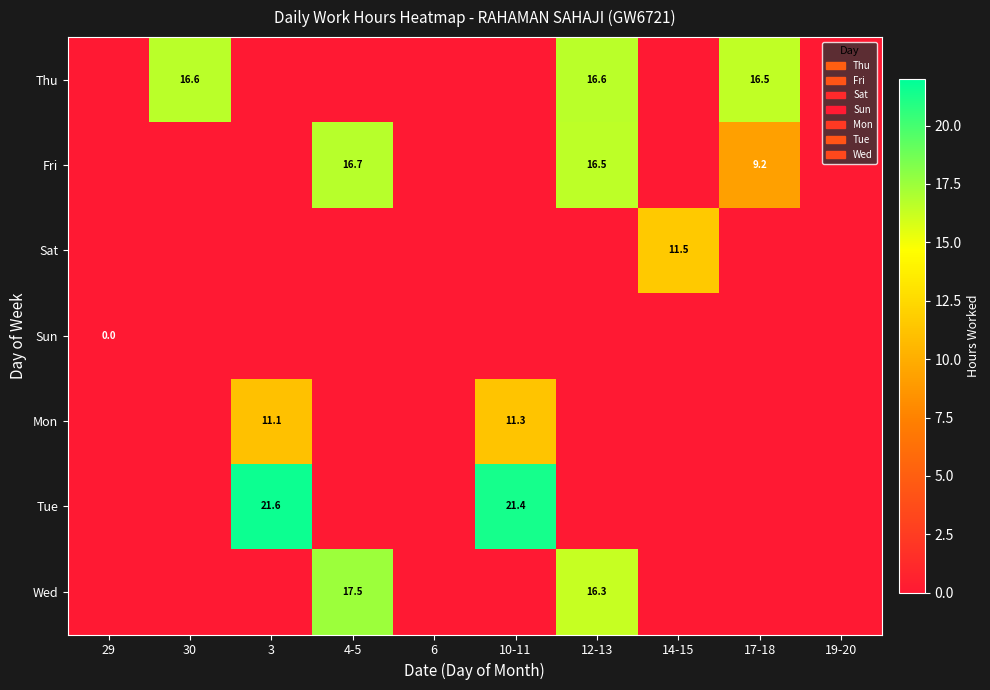

True or false: Fri has a value of 28.2 at 12-13.

False